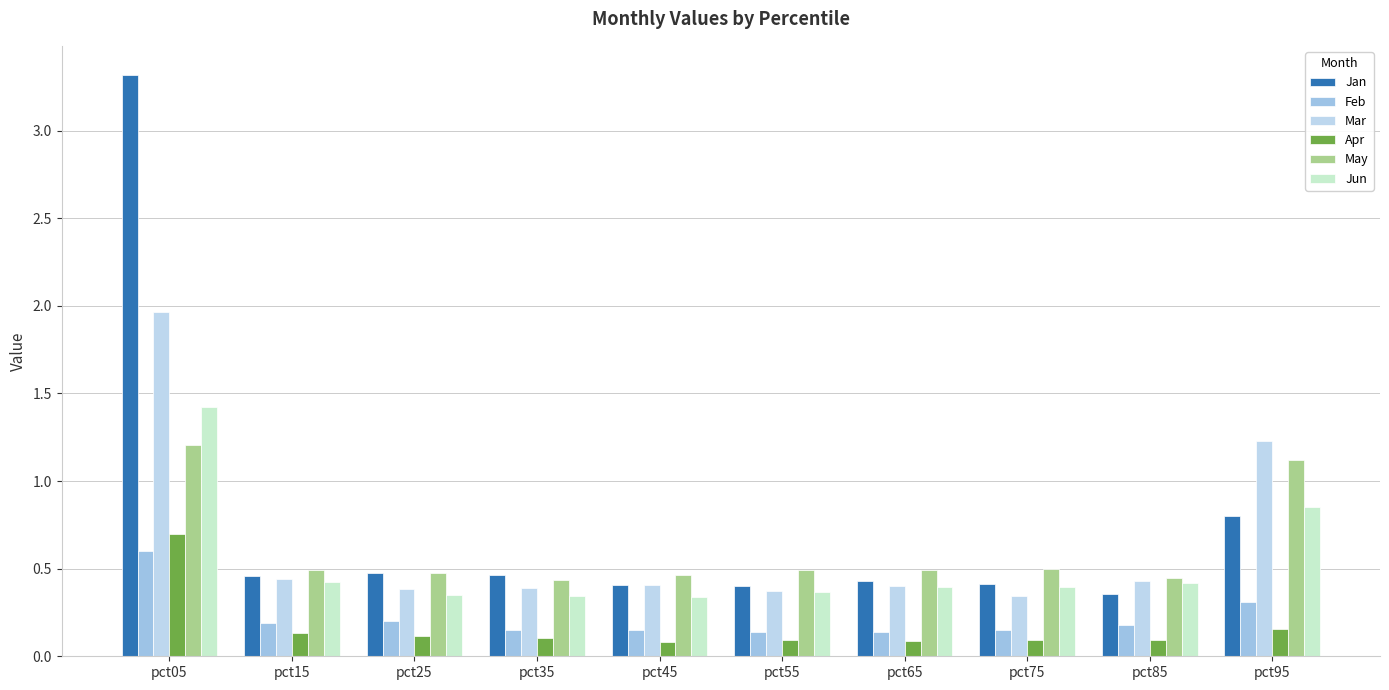

Rank the series at pct45 from highest to lowest value.

May, Jan, Mar, Jun, Feb, Apr